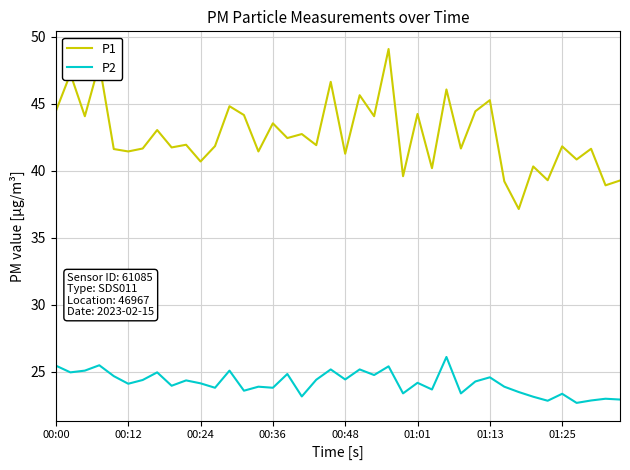

Which series has the largest total across all categories?

P1